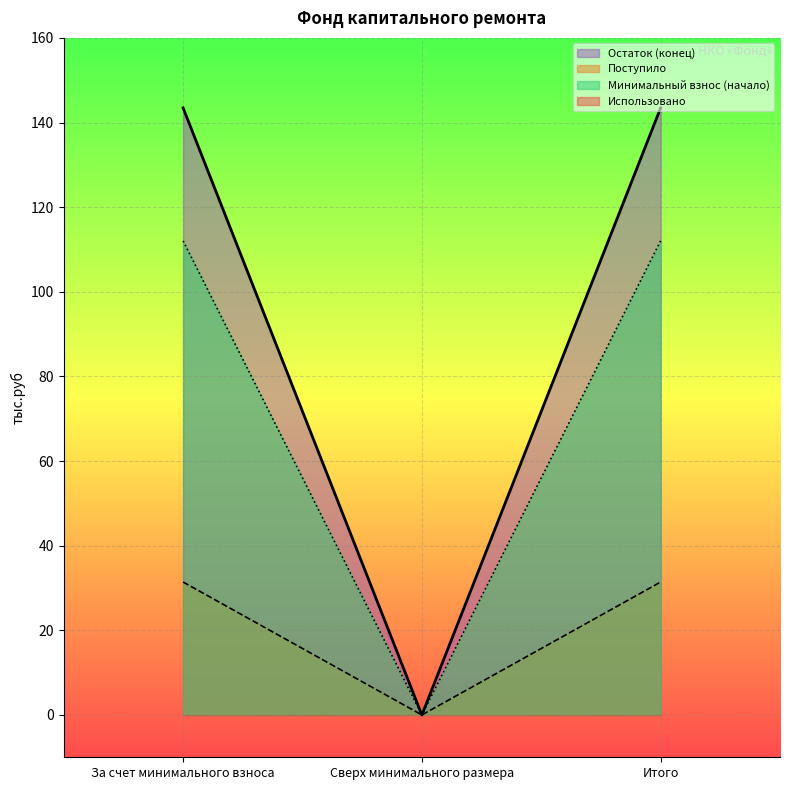

At which label is Взносы closest to 71?

Сверх минимального размера